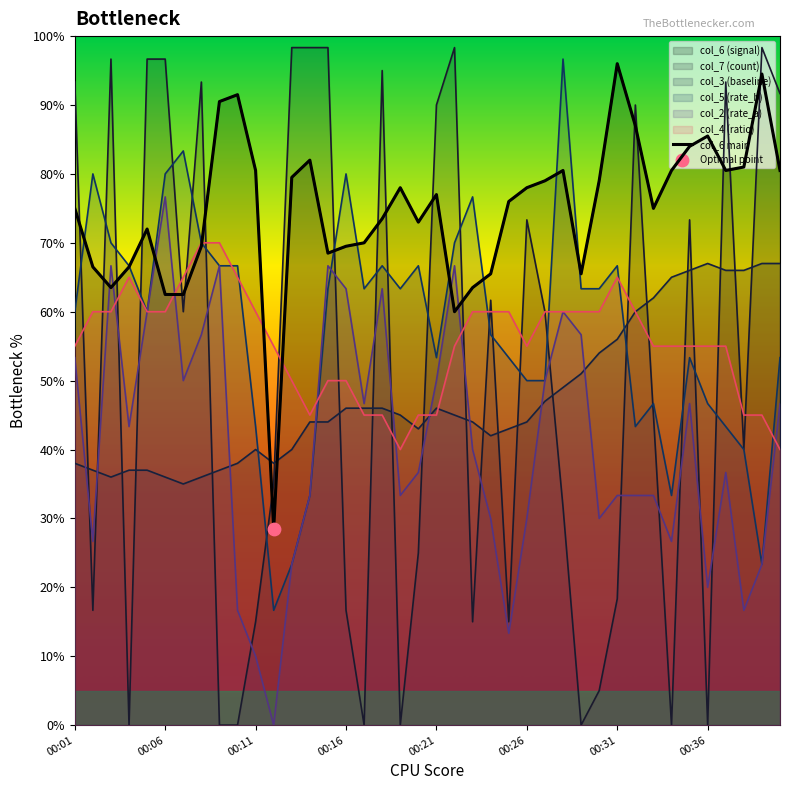

What is the change in value from 00:31 to 12?

+17.0